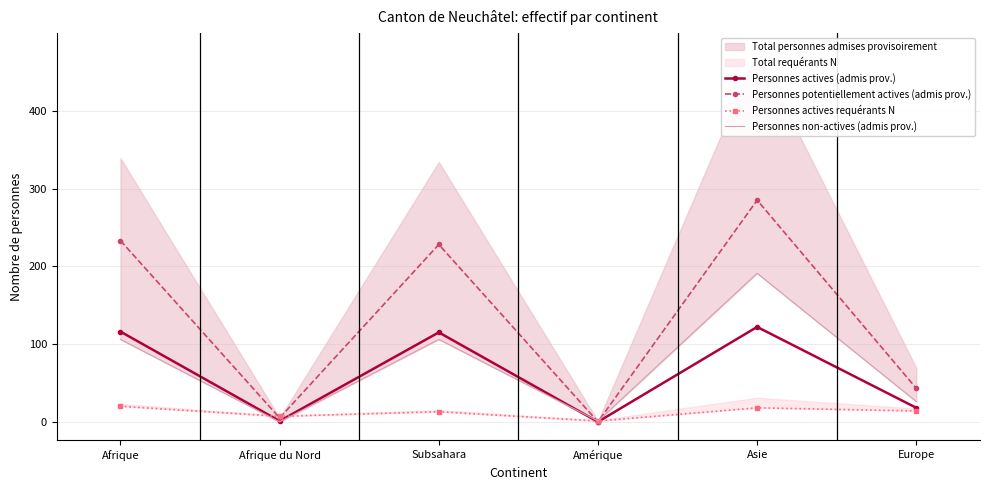

What is the difference between the second highest and second lowest values in the Personnes potentiellement actives (admis prov.) series?

228